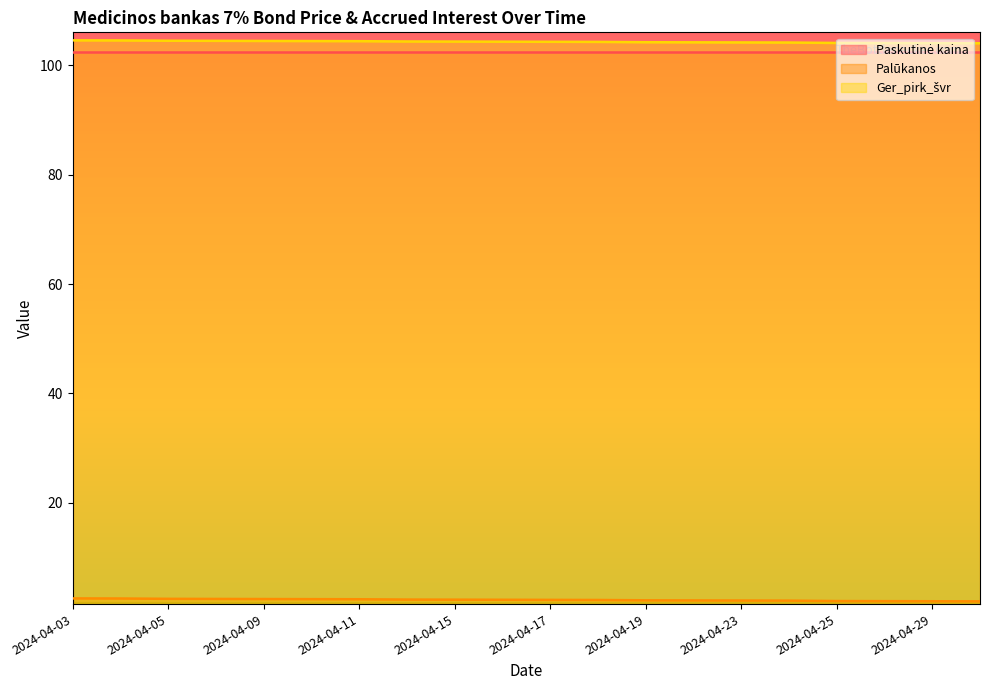

How many lines are shown in the chart?

3